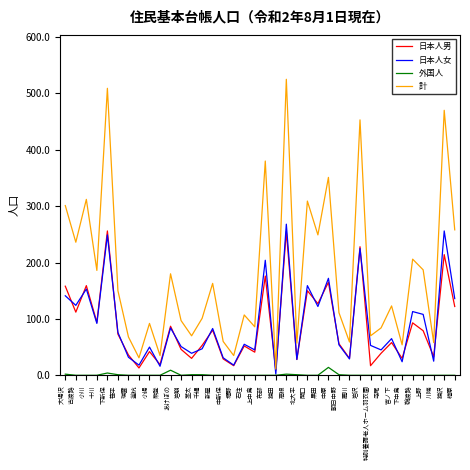

The value of 日本人女 at 十川 is 92. True or false?

True